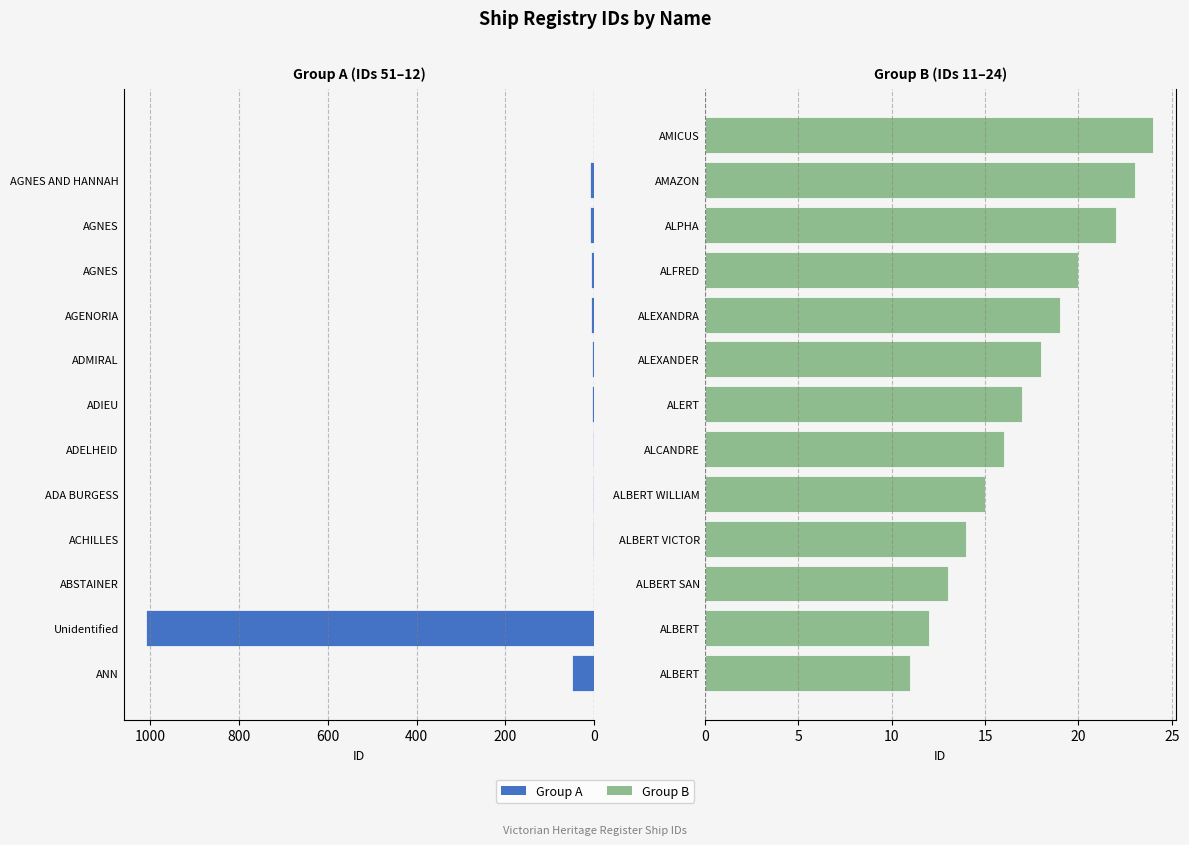

List the series in order of their peak value, lowest first.

Right Group, Left Group